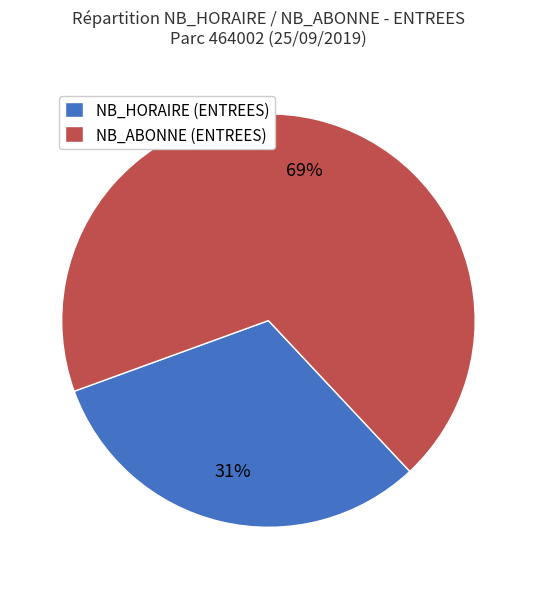

Which slice is the smallest?

NB_HORAIRE (ENTREES)